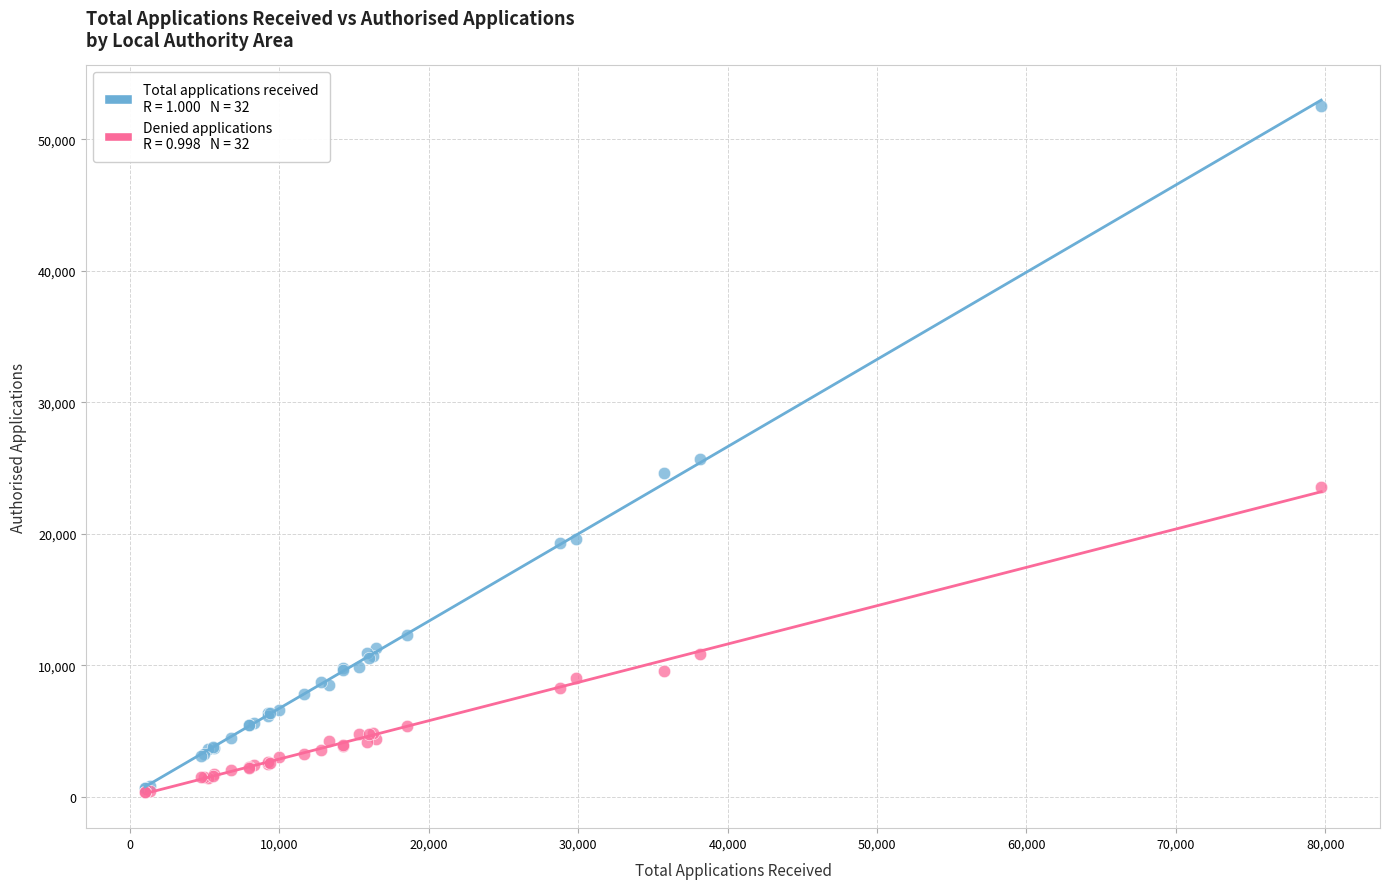

Across all series, what Y value is closest to 26435?

25705